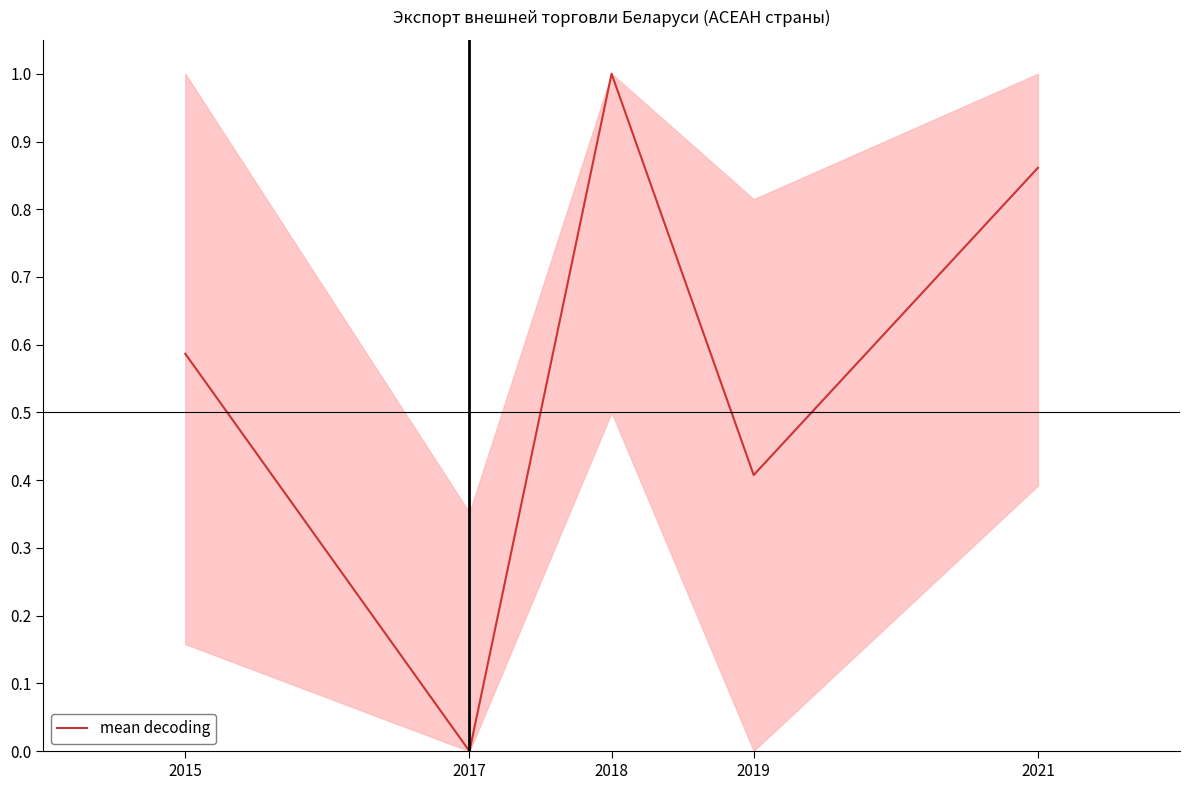

What is the maximum value shown in the chart?

1.0